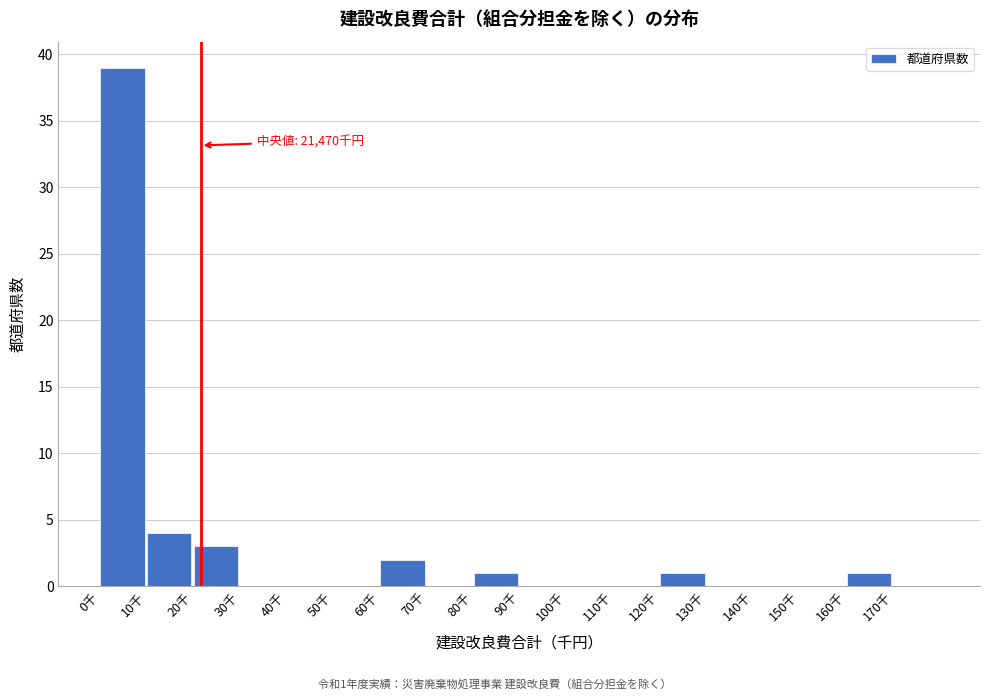

Reading left to right, extract all data points from this chart.

0千=39	10千=4	20千=3	30千=0	40千=0	50千=0	60千=2	70千=0	80千=1	90千=0	100千=0	110千=0	120千=1	130千=0	140千=0	150千=0	160千=1	170千=0